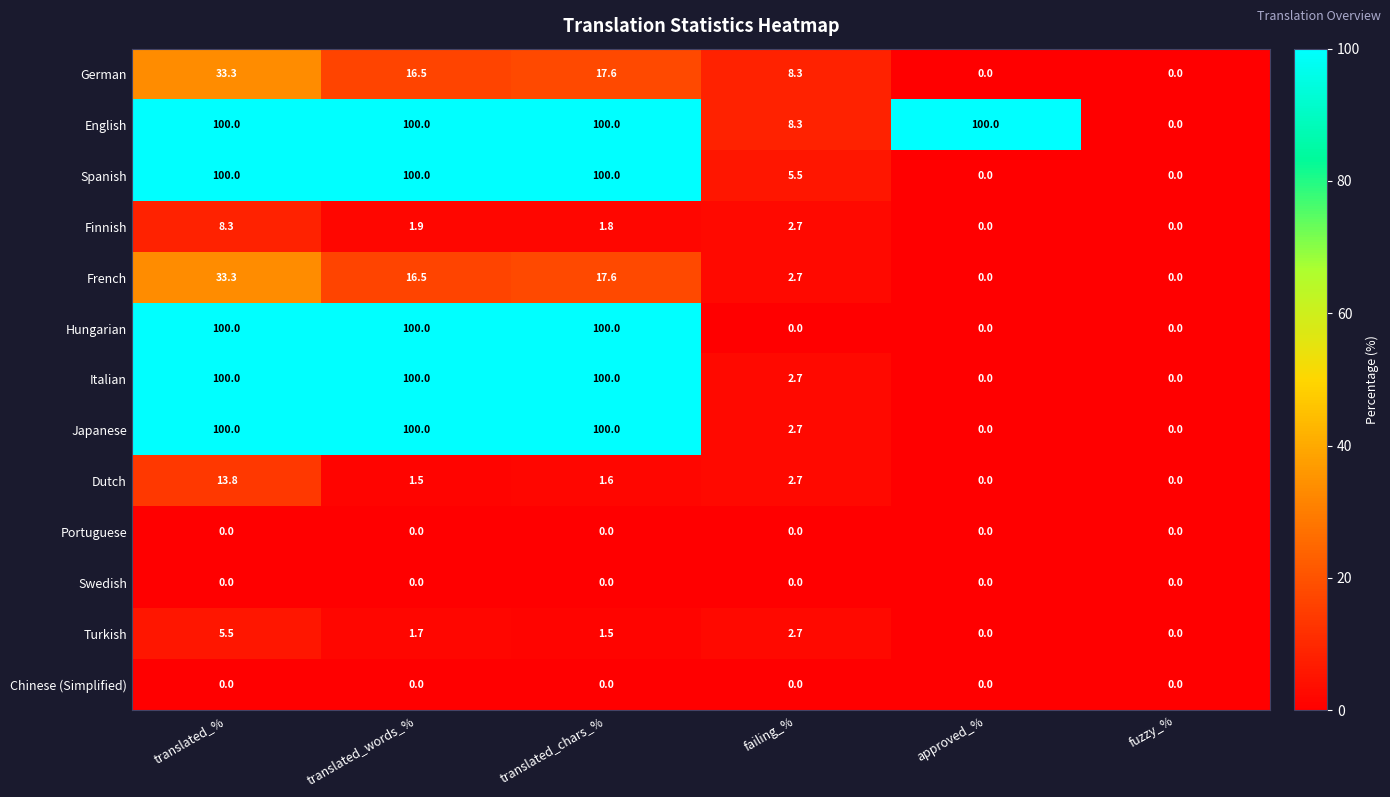

Which category has the highest value in the German series?

translated_%